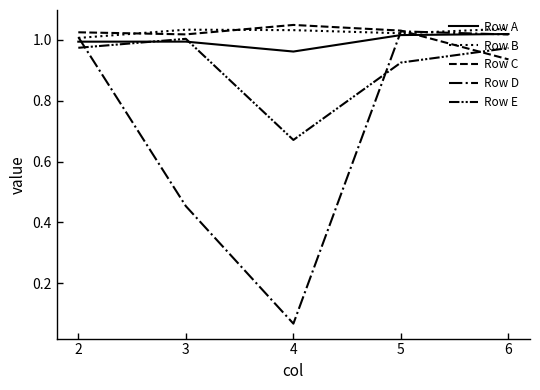

Does the chart have visible grid lines?

No